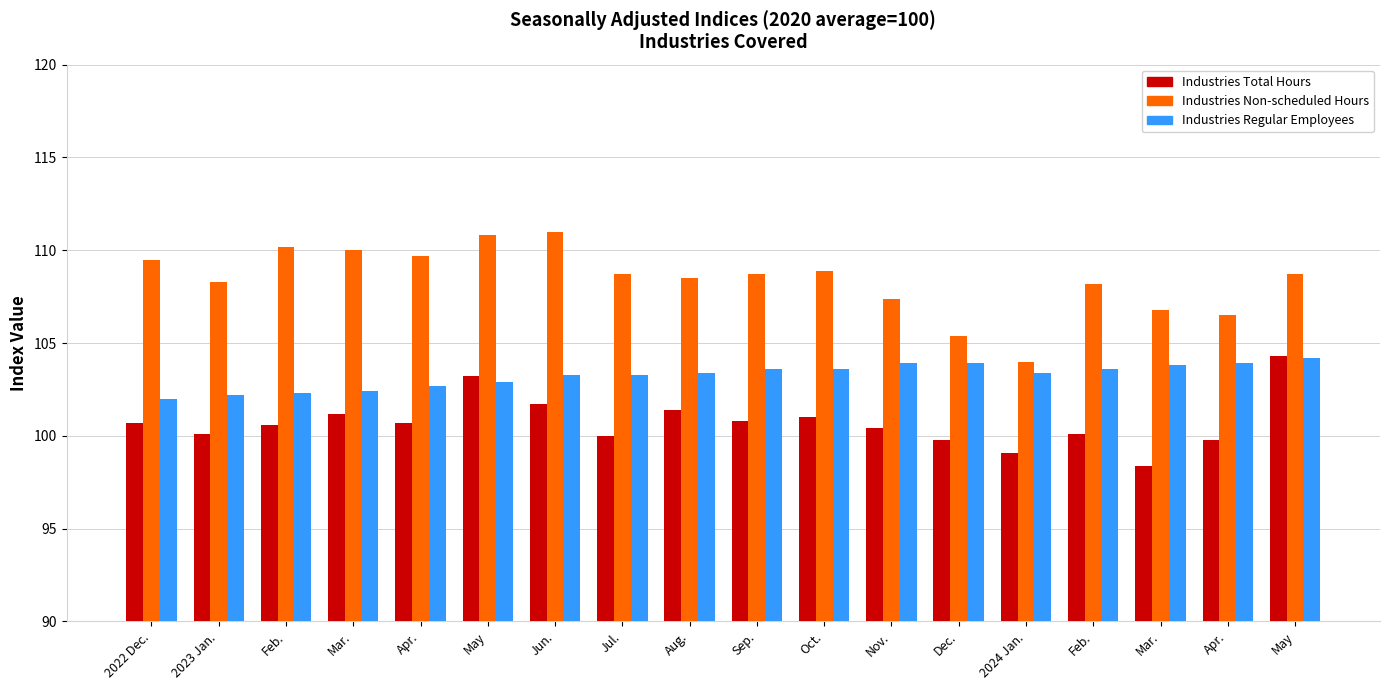

Which series changed the most between 2022 Dec. and Oct.?

Industries Regular Employees